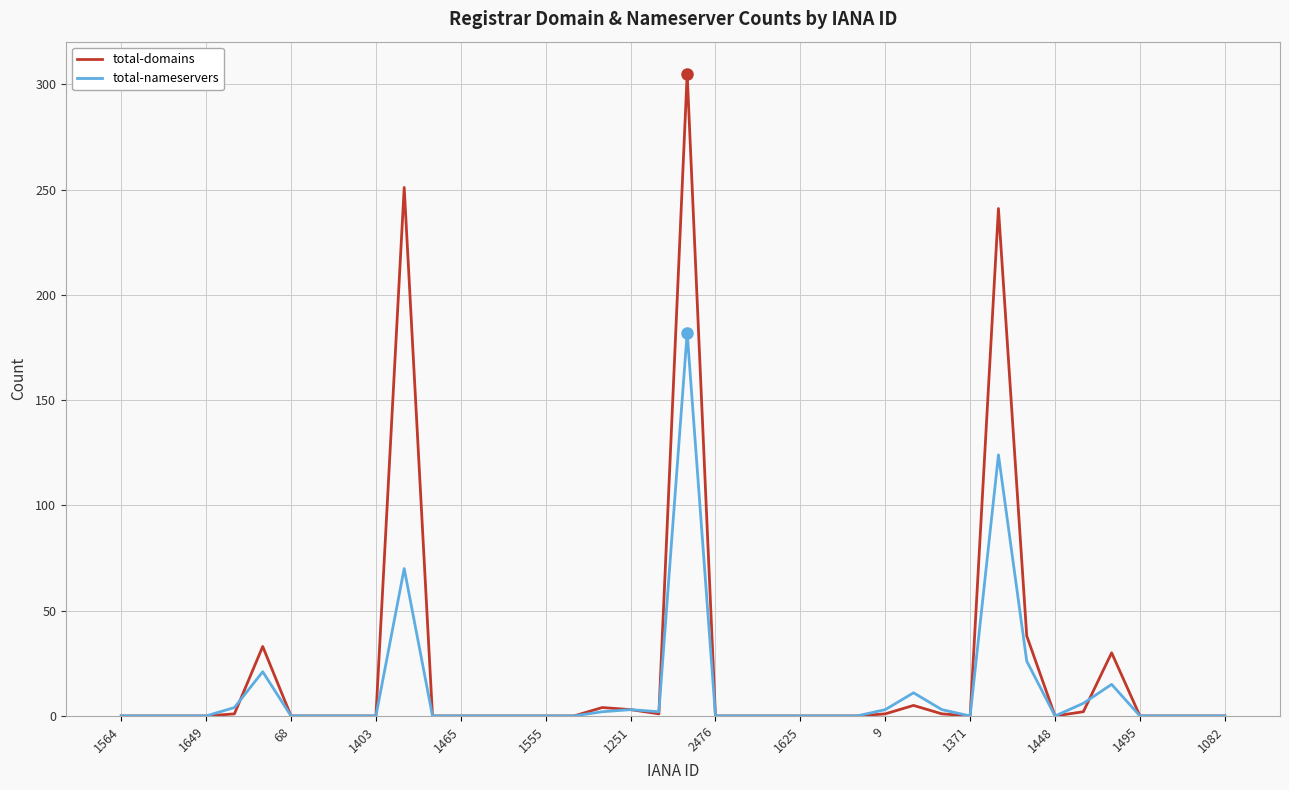

Which series has the largest total across all categories?

total-domains